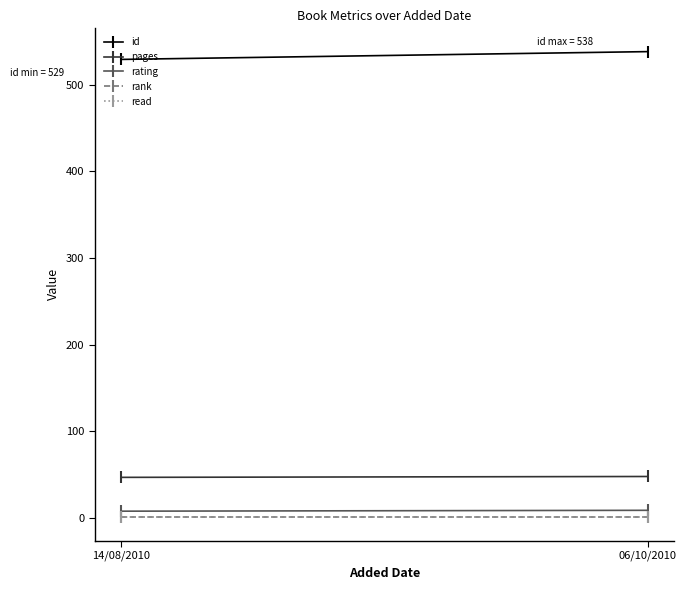

What is the label of the 1st point from the right?

06/10/2010